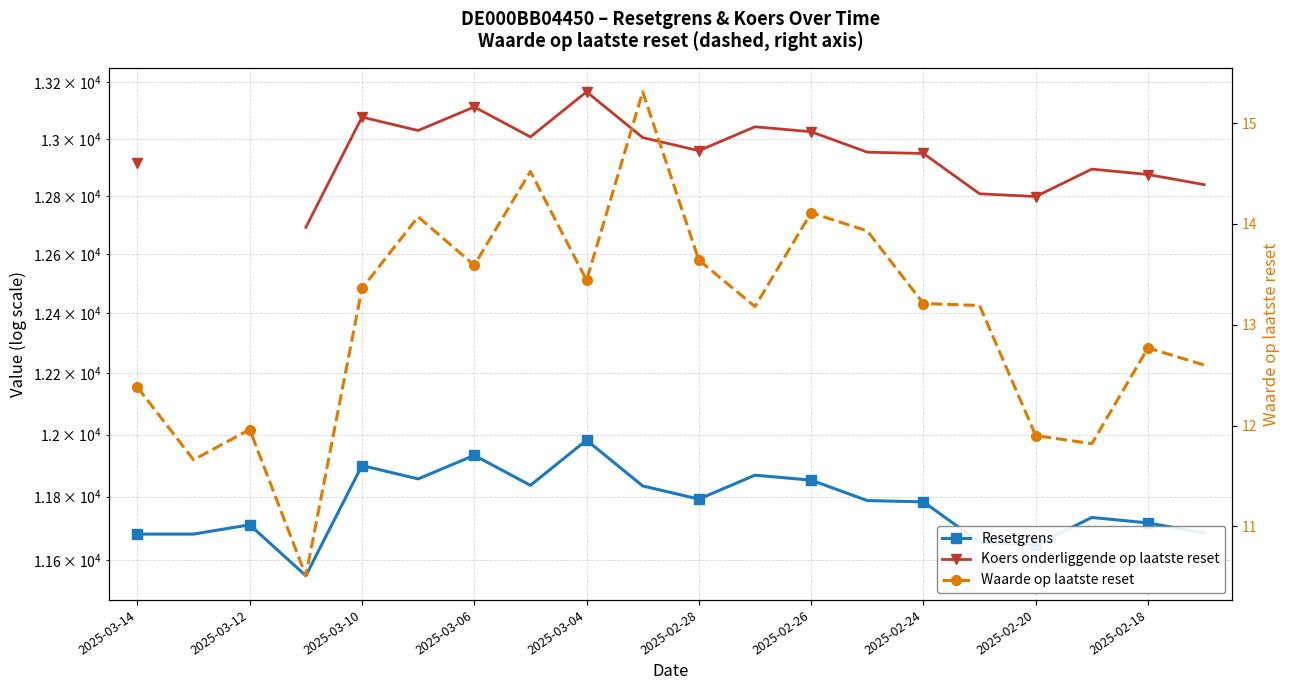

Is the value of Resetgrens at 2025-03-06 greater than the value of Koers onderliggende op laatste reset at 2025-02-28?

No